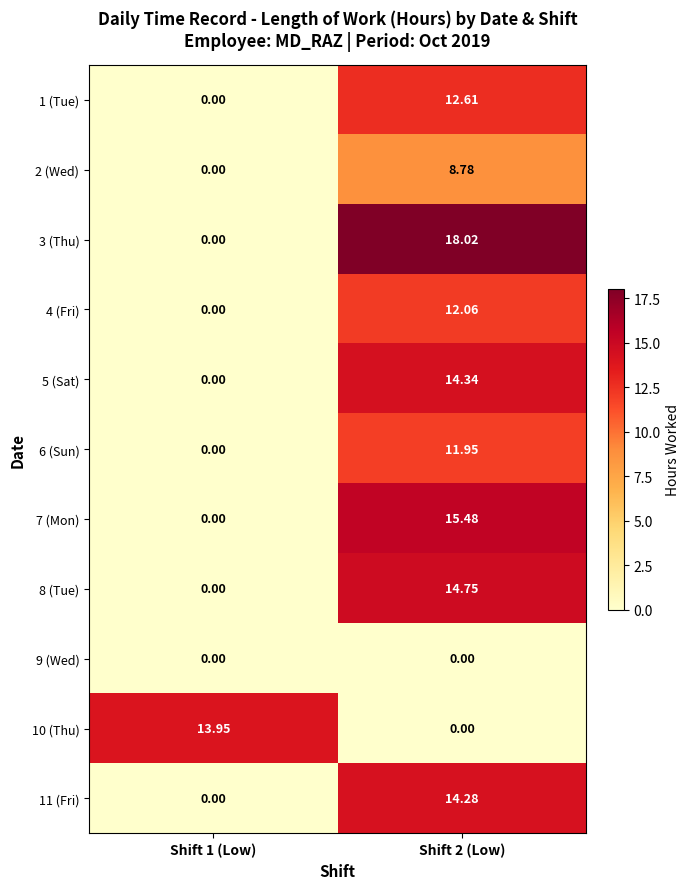

Is the value of 10 (Thu) at Shift 1 (Low) greater than the value of 9 (Wed) at Shift 1 (Low)?

Yes